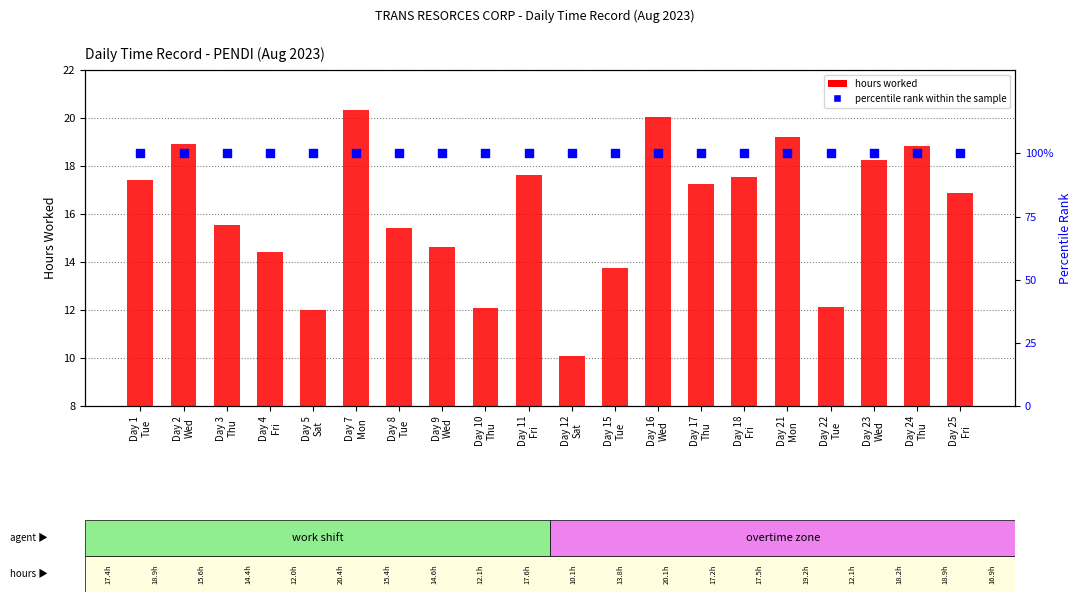

At which category is the sum across all series the highest?

Day 7
Mon